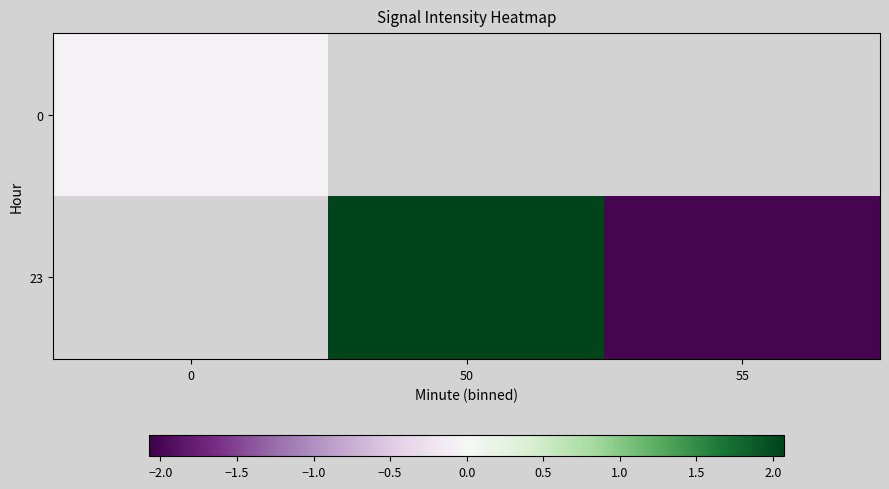

How many distinct data groups are displayed?

2